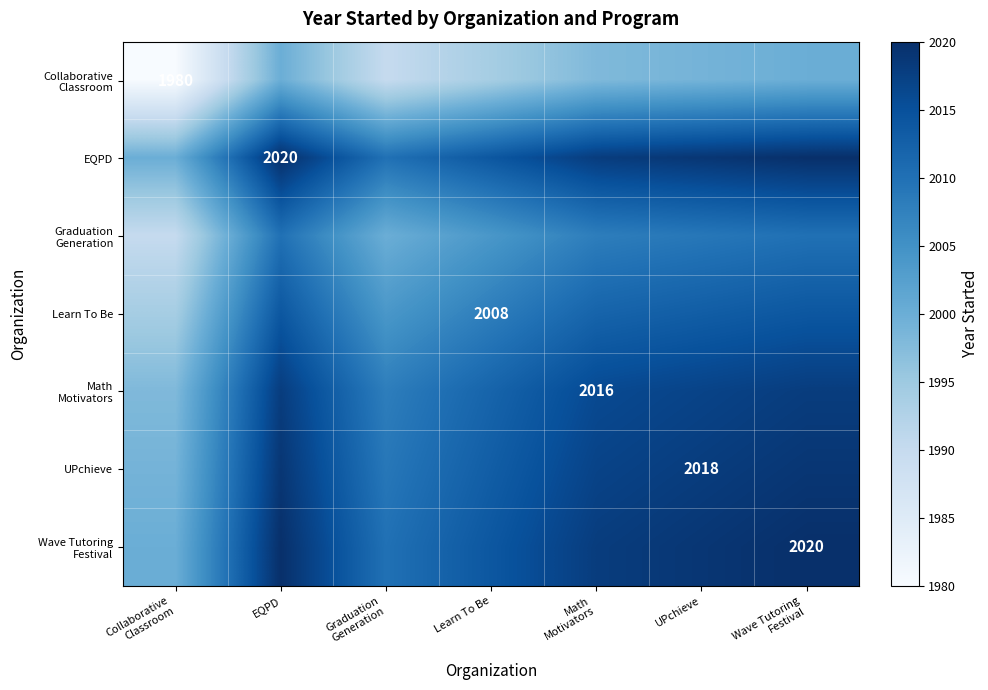

Which has a higher value, Collaborative
Classroom or EQPD?

EQPD